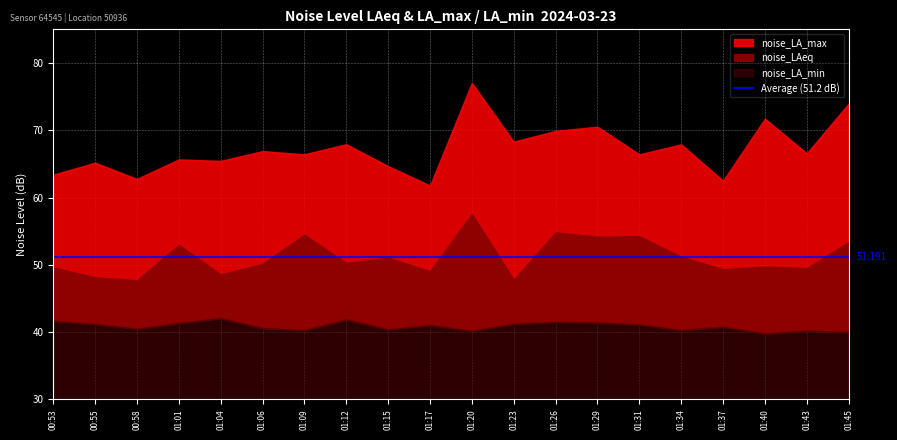

Which series has the largest total across all categories?

noise_LA_max